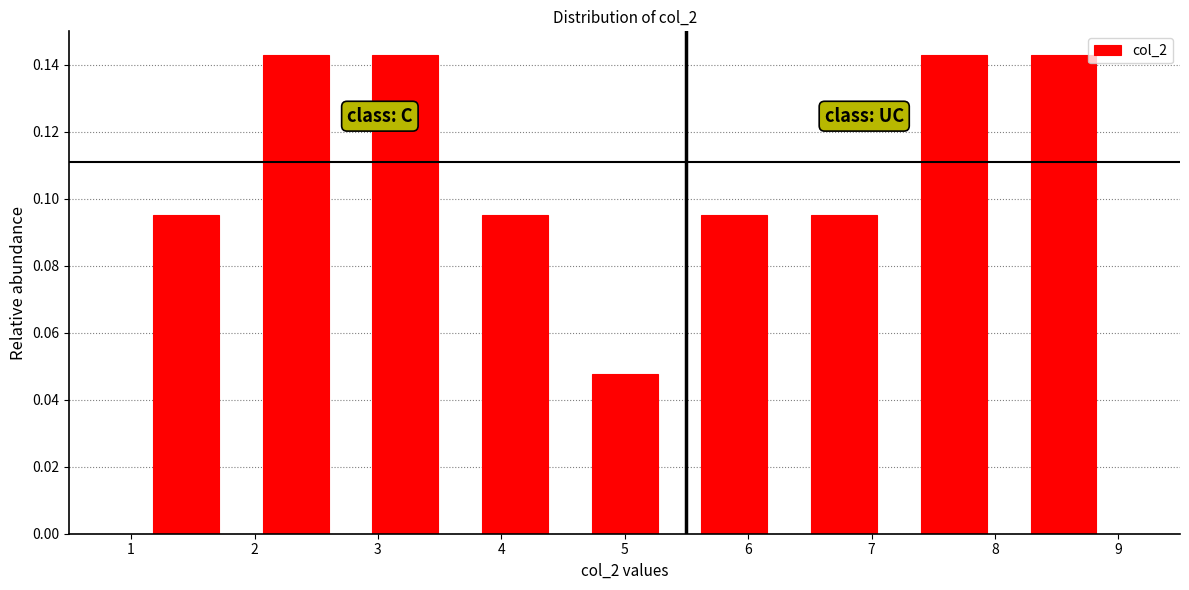

Reading left to right, transcribe this chart: for each bar, give the range it covers on the x-axis and its height. Neither the bar edges nor the heights are printed on the chart, so give them approximately, as read against the axes.

1.0 to 1.9: 0.096
1.9 to 2.8: 0.142
2.8 to 3.7: 0.142
3.7 to 4.6: 0.096
4.6 to 5.4: 0.048
5.4 to 6.3: 0.096
6.3 to 7.2: 0.096
7.2 to 8.1: 0.142
8.1 to 9.0: 0.142